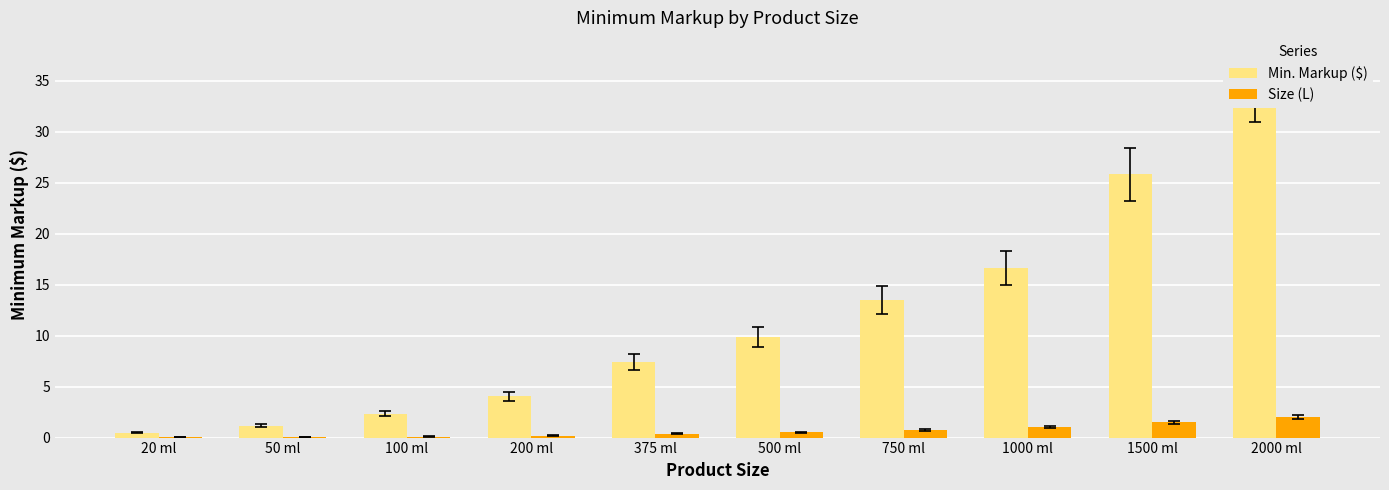

What is the difference between the maximum and second lowest values in the Min. Markup ($) series?

33.3